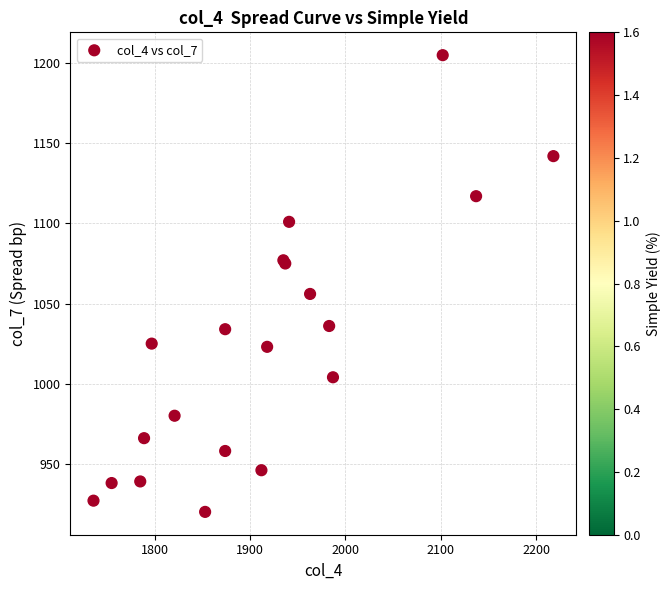

What Y value in the scatter plot is closest to 1062?

1056